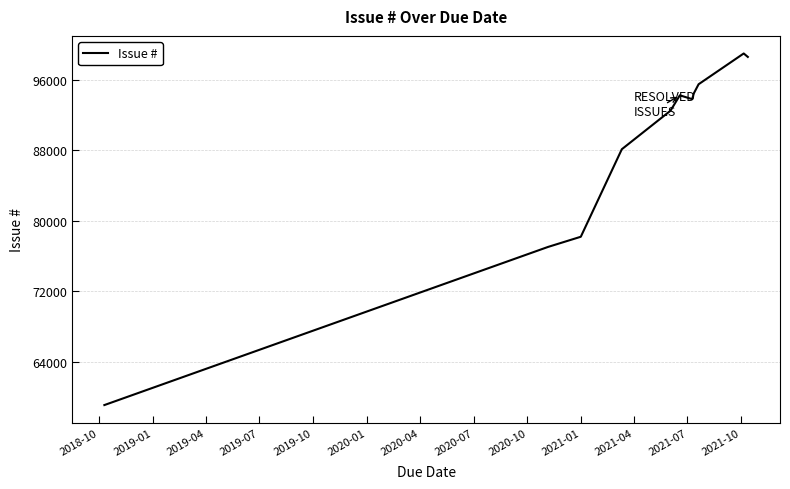

How many lines are shown in the chart?

1